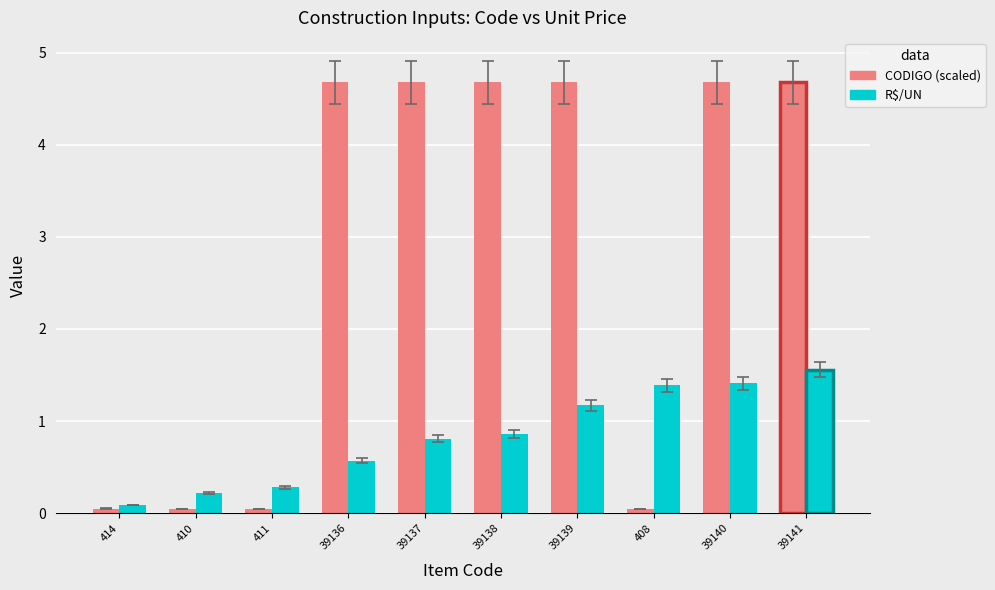

What is the sum of all CODIGO (scaled) values?

28.3